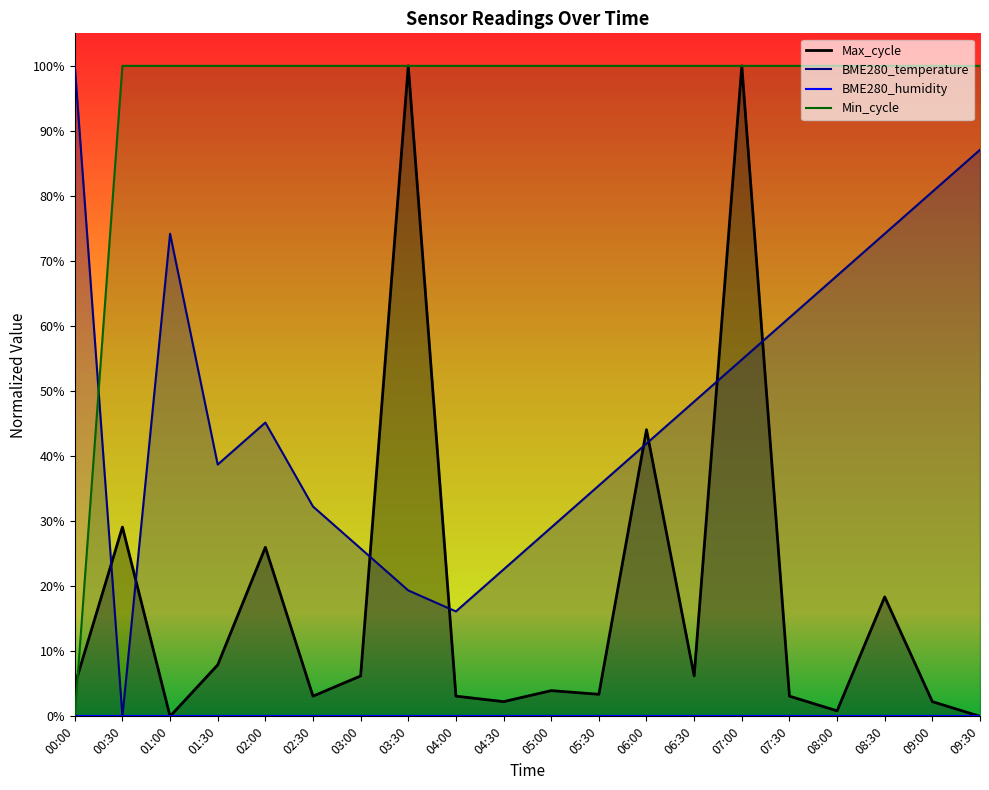

How many lines are shown in the chart?

3